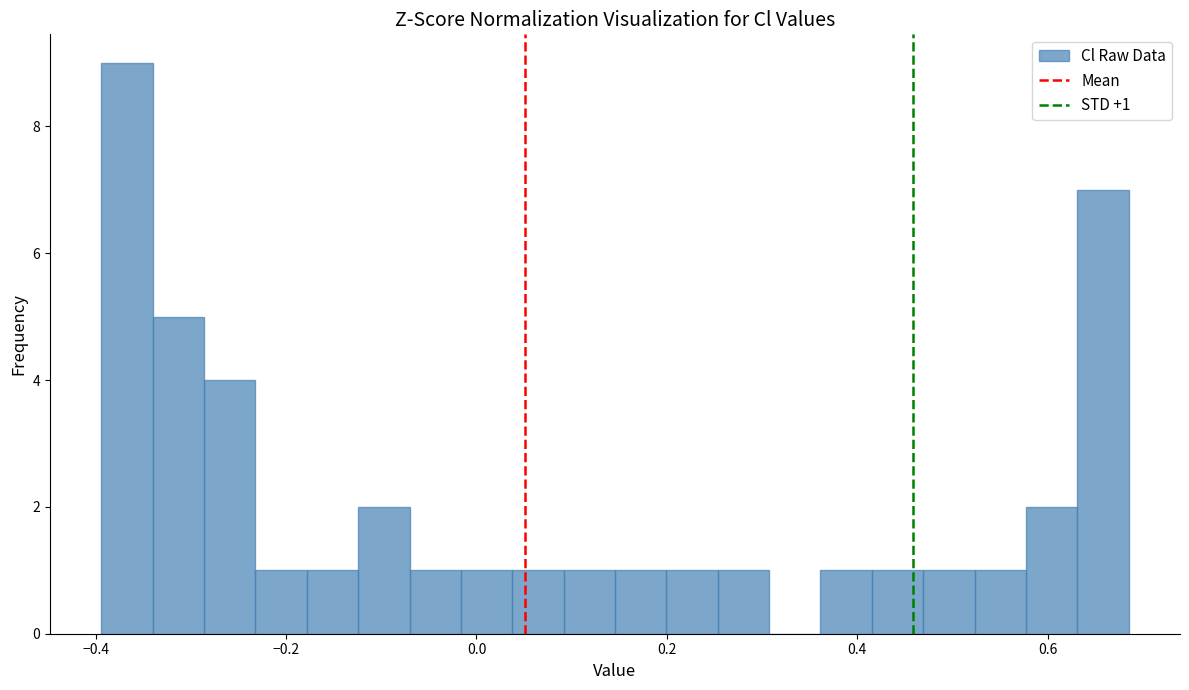

Read against the x-axis, roughly where is the centre of the tallest bar?

-0.36